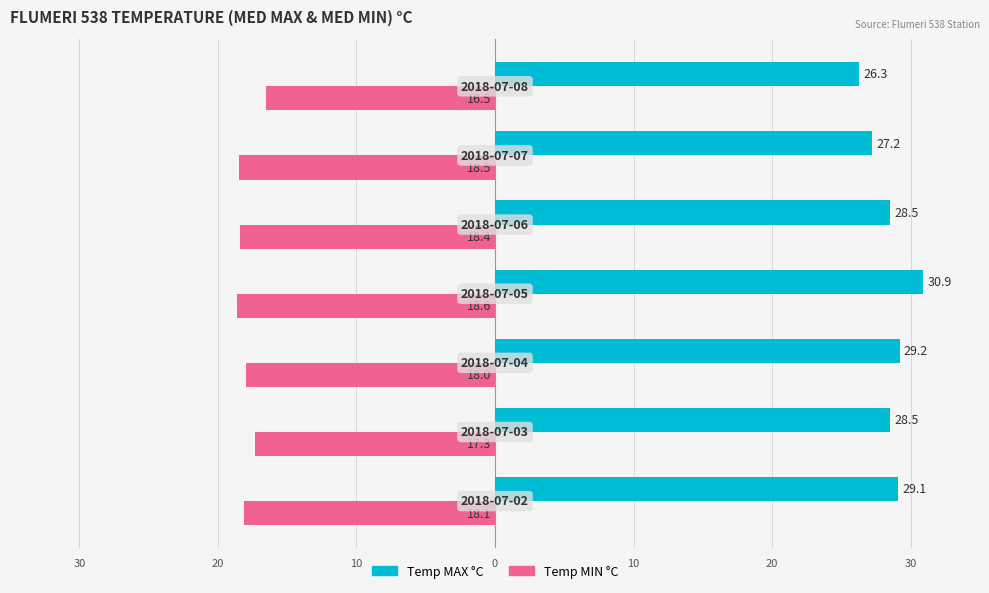

What are all the series names shown in the legend?

Temp MAX °C, Temp MIN °C